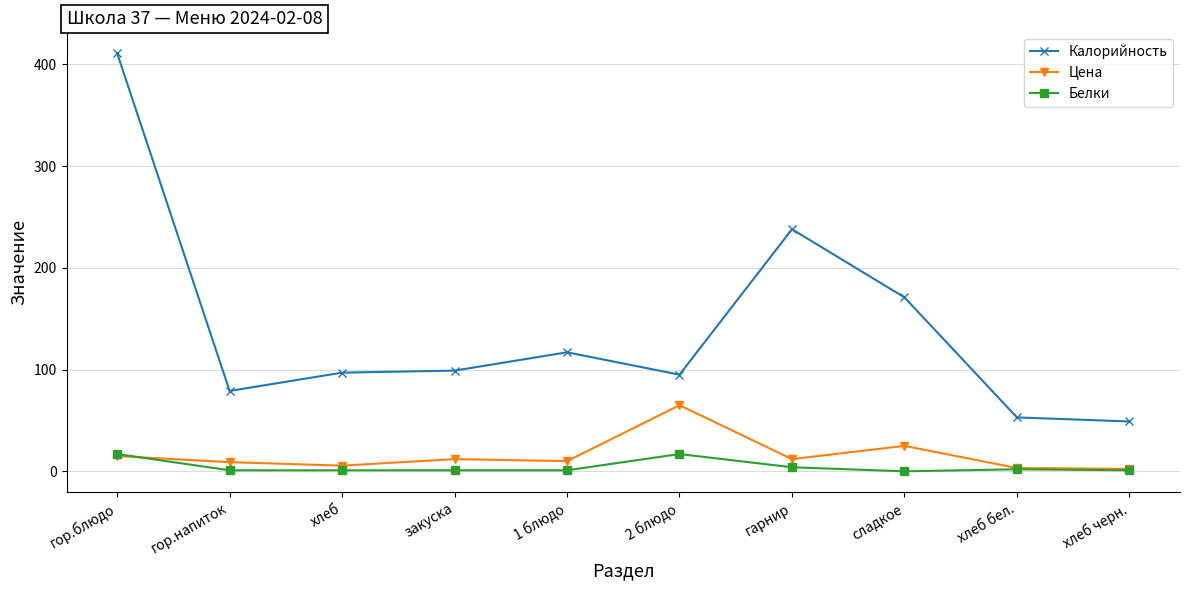

Which series has the largest range (max minus min)?

Калорийность